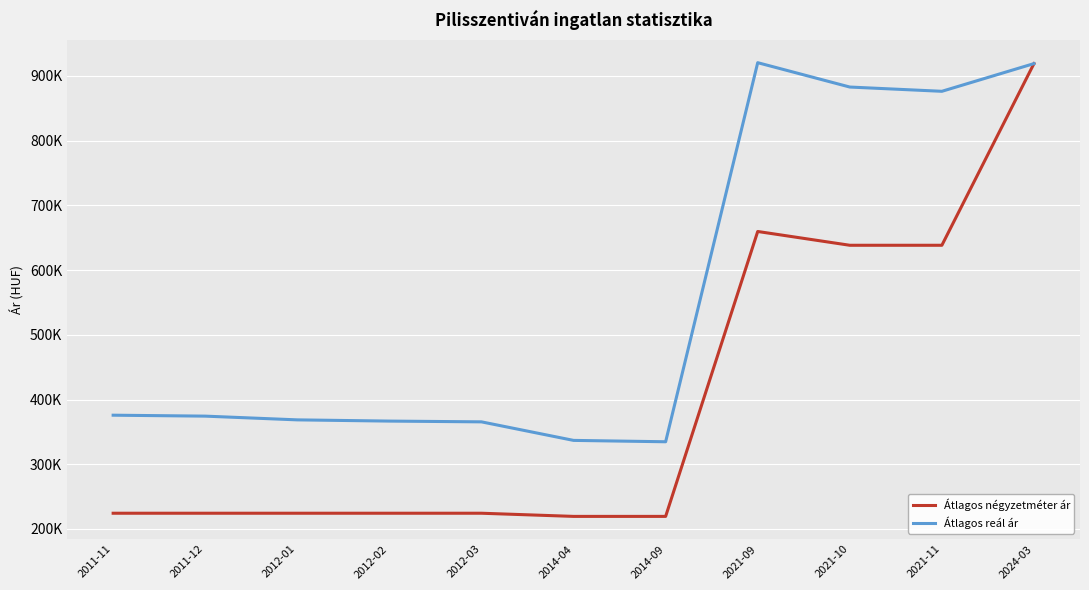

What are all the series names shown in the legend?

Átlagos négyzetméter ár, Átlagos reál ár